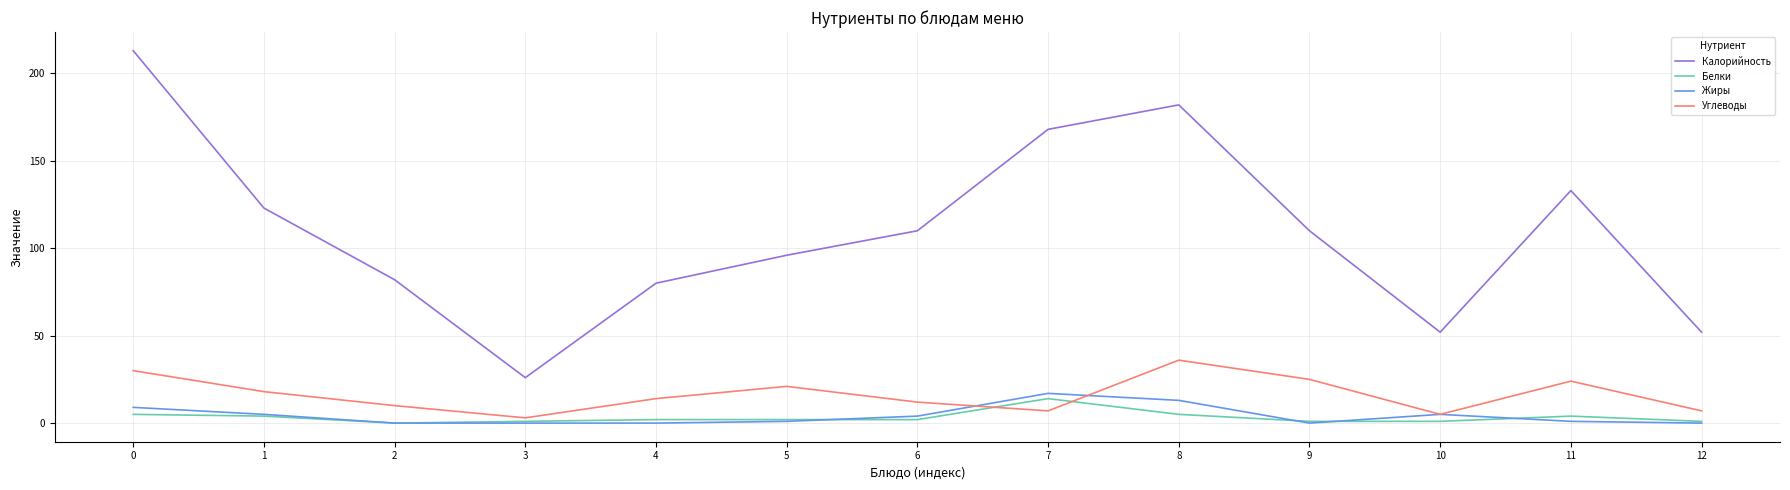

Which series has the largest total across all categories?

Калорийность